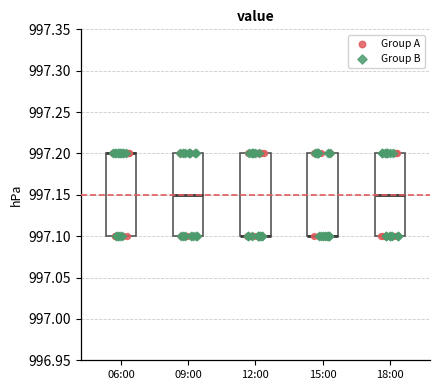

Reading left to right, transcribe this box plot: for each box, give where its median line is, the range the box spans, and where its two whiskers end, as read against the y-axis. The values are not printed on the chart, so give them approximately, as read against the axis.

06:00: median 997.20 (drawn on the box's upper edge), box 997.10 to 997.20, whiskers 997.10 to 997.20
09:00: median 997.15, box 997.10 to 997.20, whiskers 997.10 to 997.20
12:00: median 997.10 (drawn on the box's lower edge), box 997.10 to 997.20, whiskers 997.10 to 997.20
15:00: median 997.10 (drawn on the box's lower edge), box 997.10 to 997.20, whiskers 997.10 to 997.20
18:00: median 997.15, box 997.10 to 997.20, whiskers 997.10 to 997.20